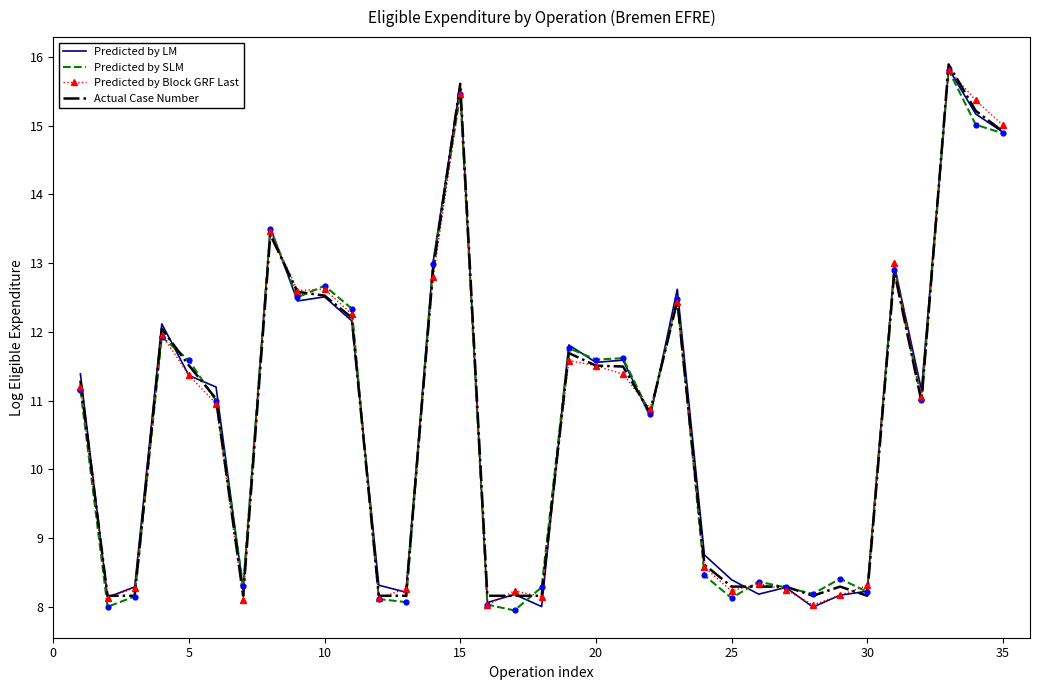

What is the minimum value for Predicted by LM?

8.0